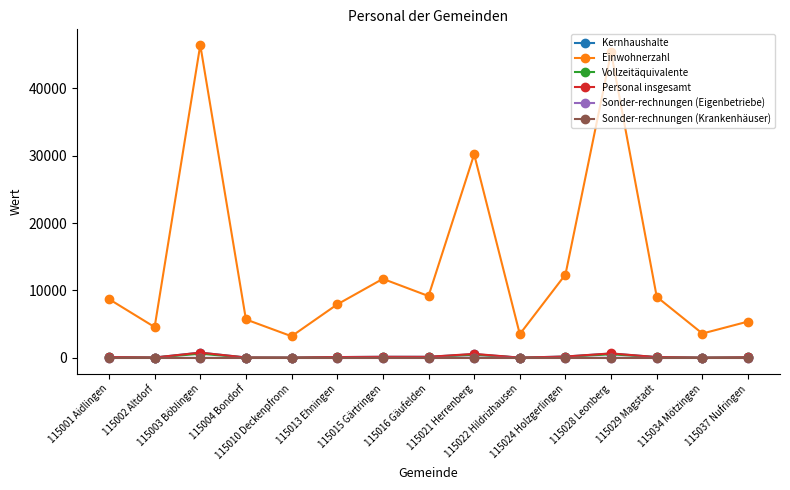

Is it true that Vollzeitäquivalente equals 463.9 at 115021 Herrenberg?

True